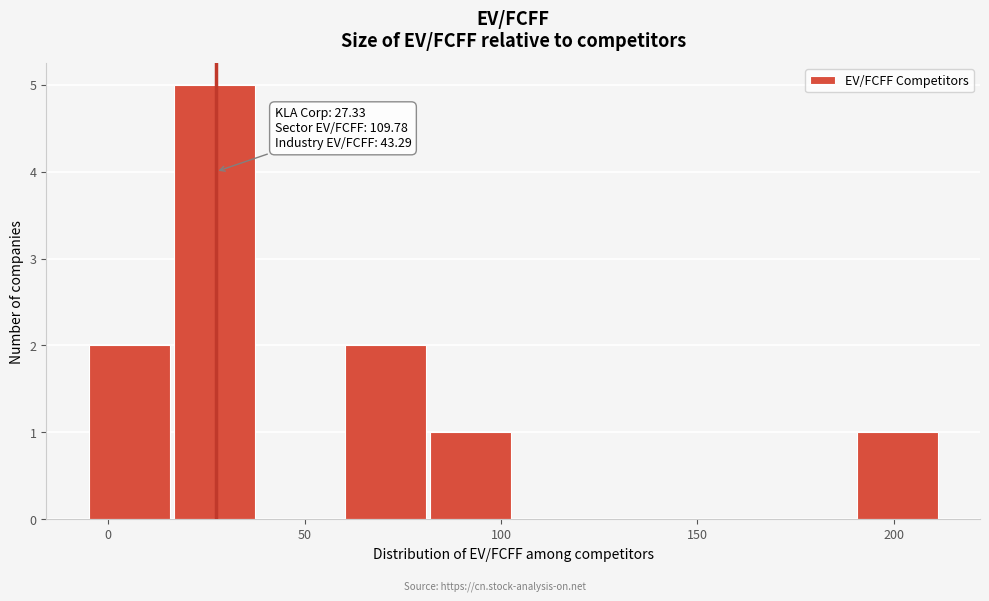

Which range on the x-axis has the tallest bar?

15 to 40